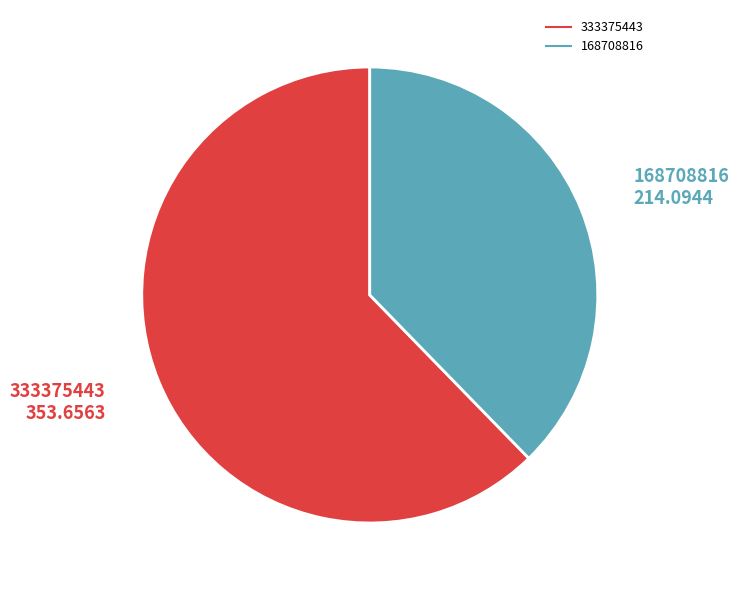

Rank the categories by value from lowest to highest.

168708816, 333375443